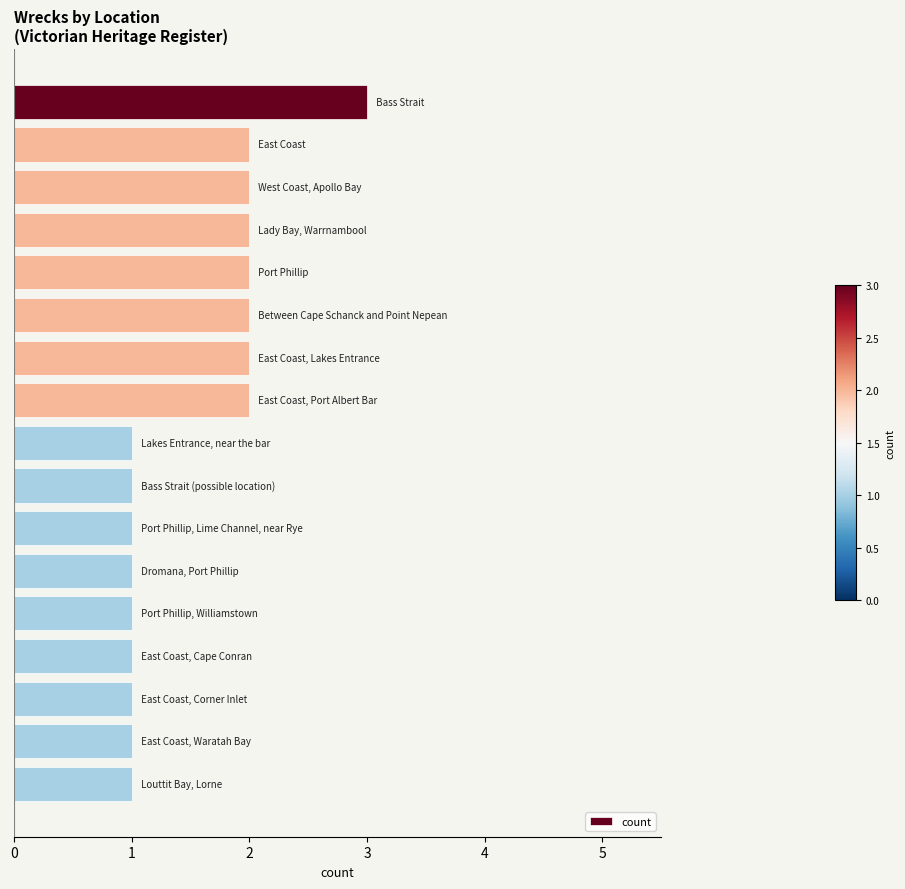

Are the bars grouped side by side (vs. stacked)?

No